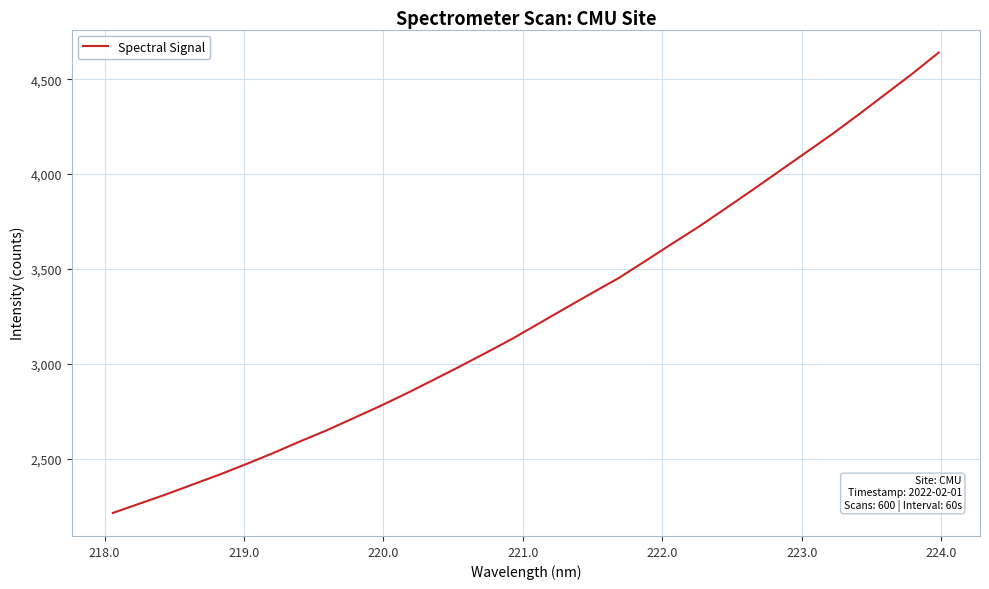

What is the greatest value displayed?

4640.0